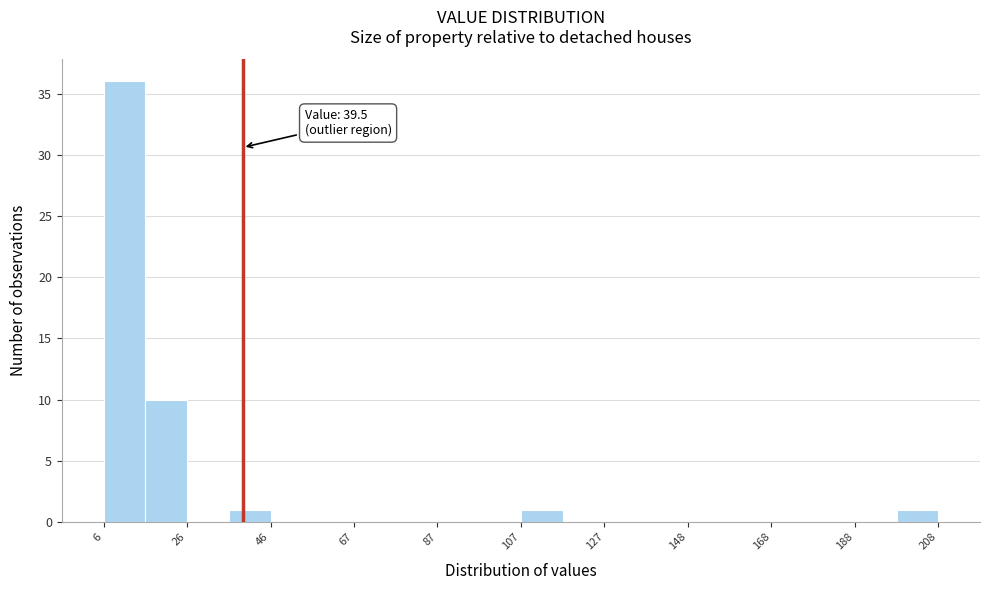

Read against the x-axis, roughly where is the centre of the tallest bar?

10